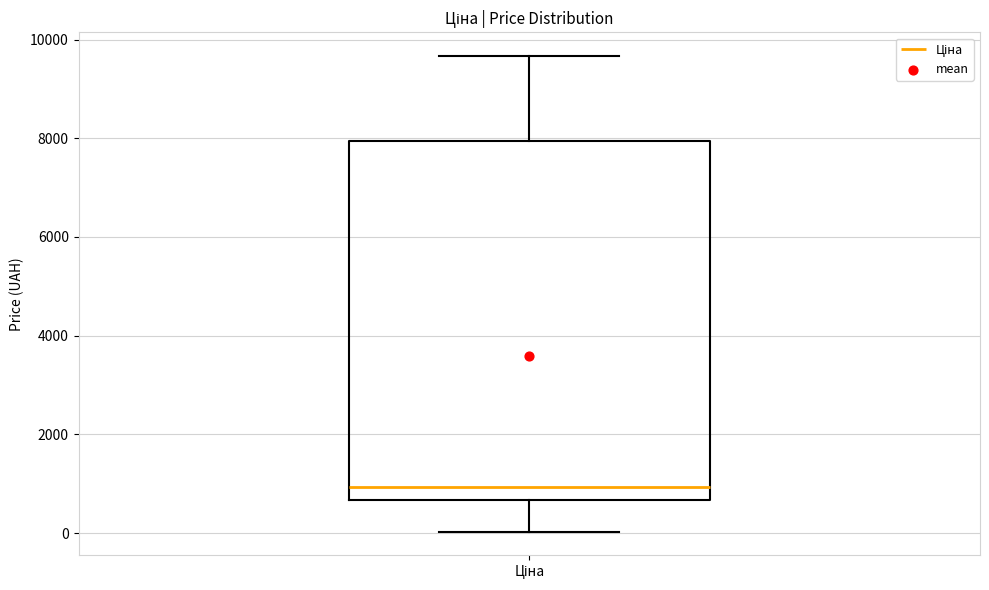

Transcribe this box plot: give where the median line is, the range the box spans, and where the two whiskers end, as read against the y-axis. The values are not printed on the chart, so give them approximately, as read against the axis.

median 1000, box 600 to 8000, whiskers 0 to 9600